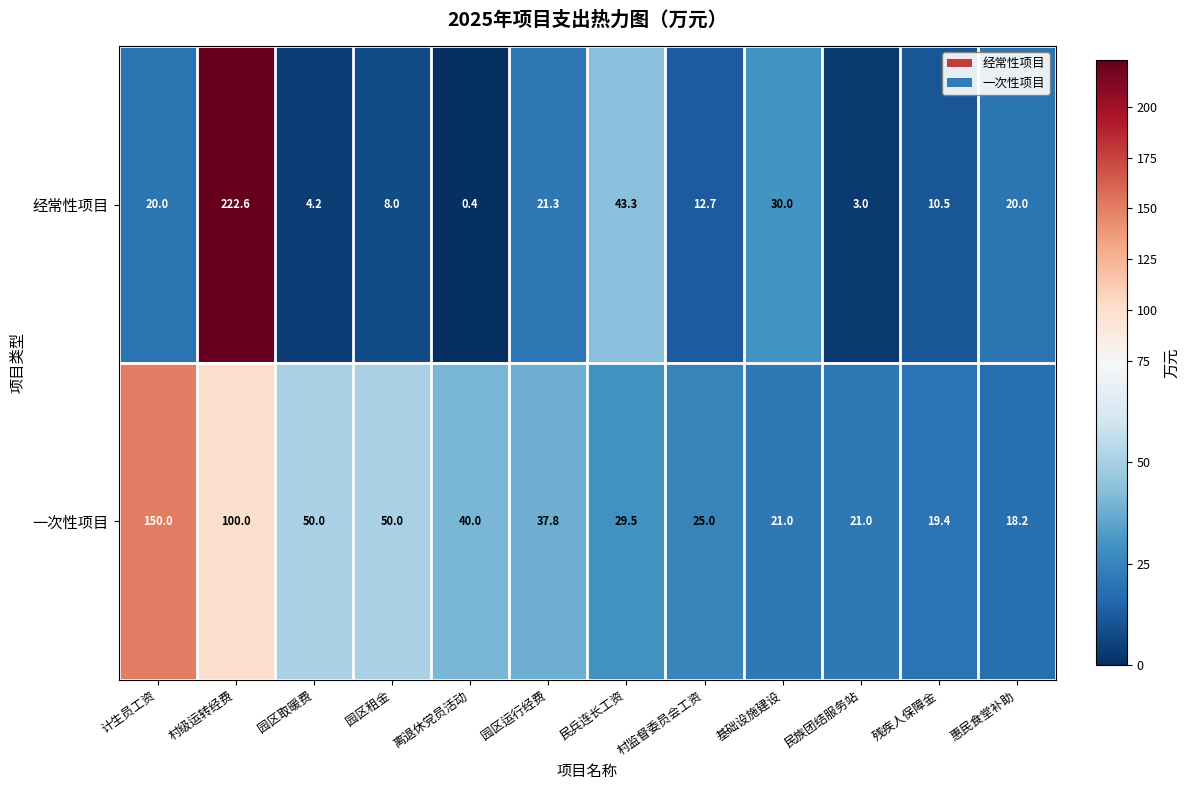

At which category is the sum across all series the highest?

村级运转经费